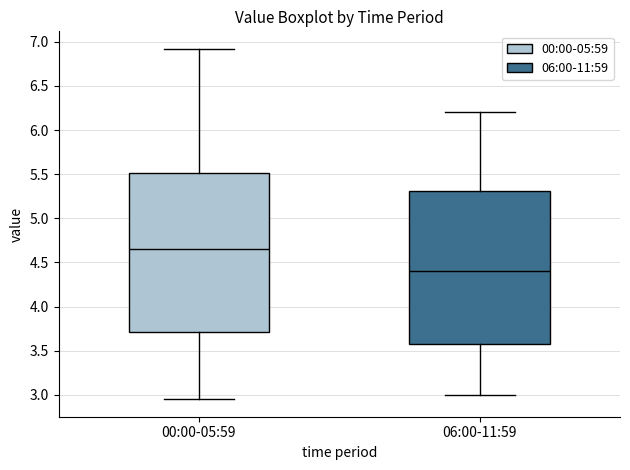

Comparing the boxes themselves (not the whiskers), which one is the tallest?

00:00-05:59